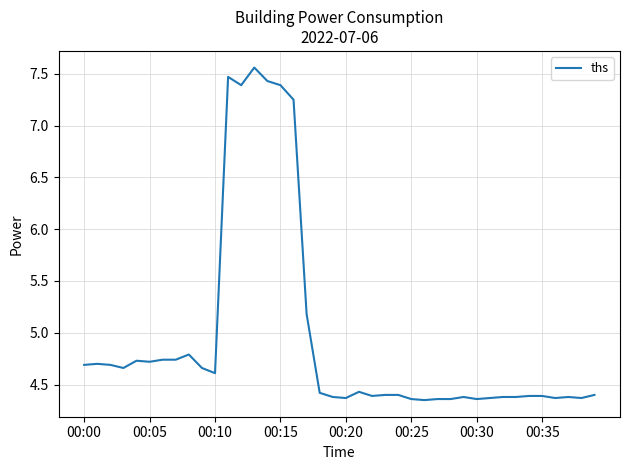

What is the difference between the maximum and minimum values?

3.2